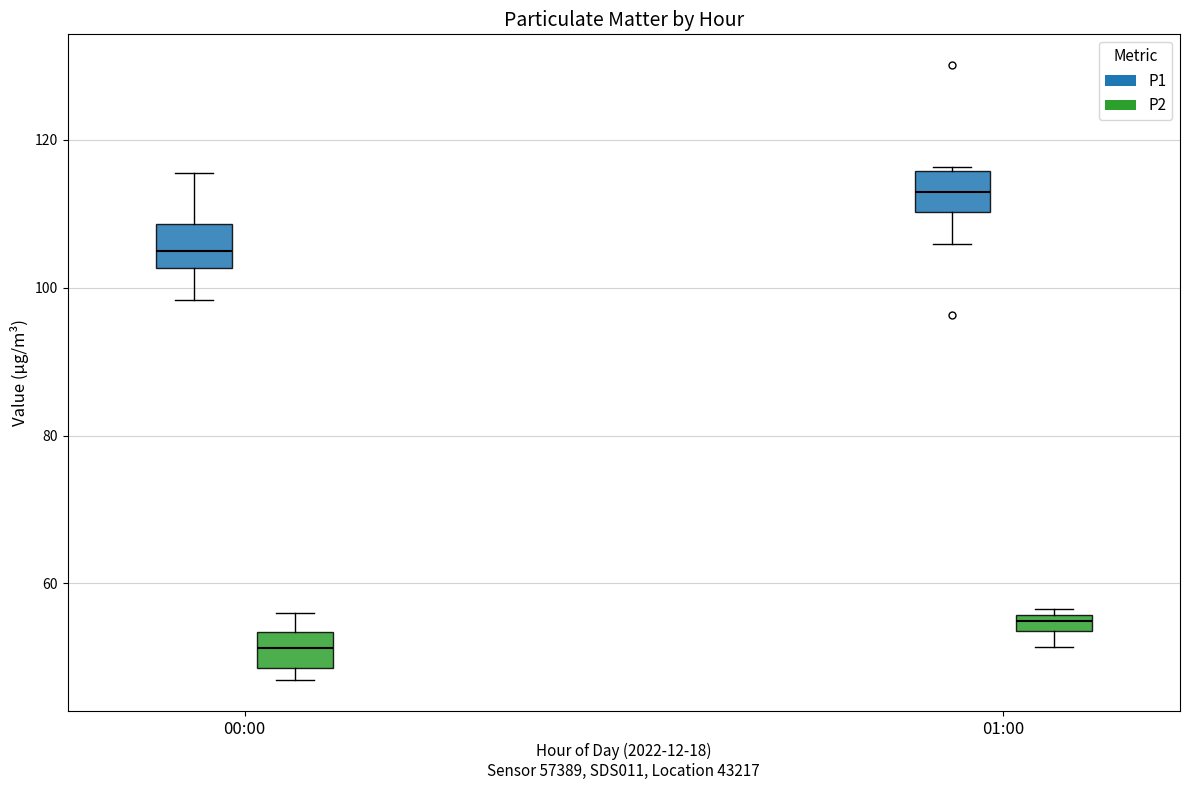

Which box has the highest median line?

01:00 (P1)